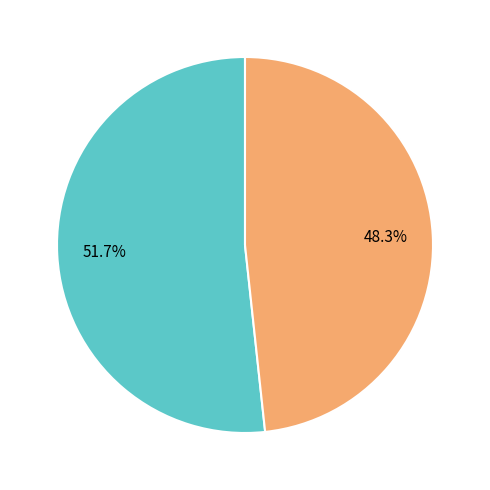

Is there any slice that represents more than half of the pie?

Yes